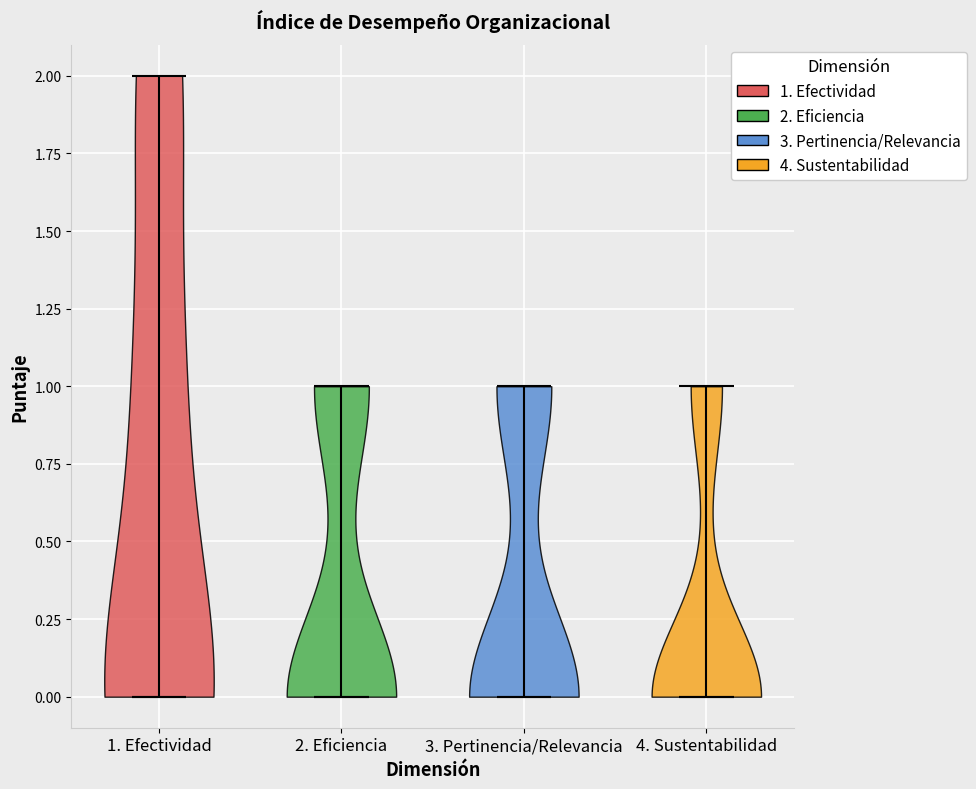

What is the highest point the violin for 2. Eficiencia reaches on the y-axis? The values are not printed on the chart, so give them approximately, as read against the axis.

1